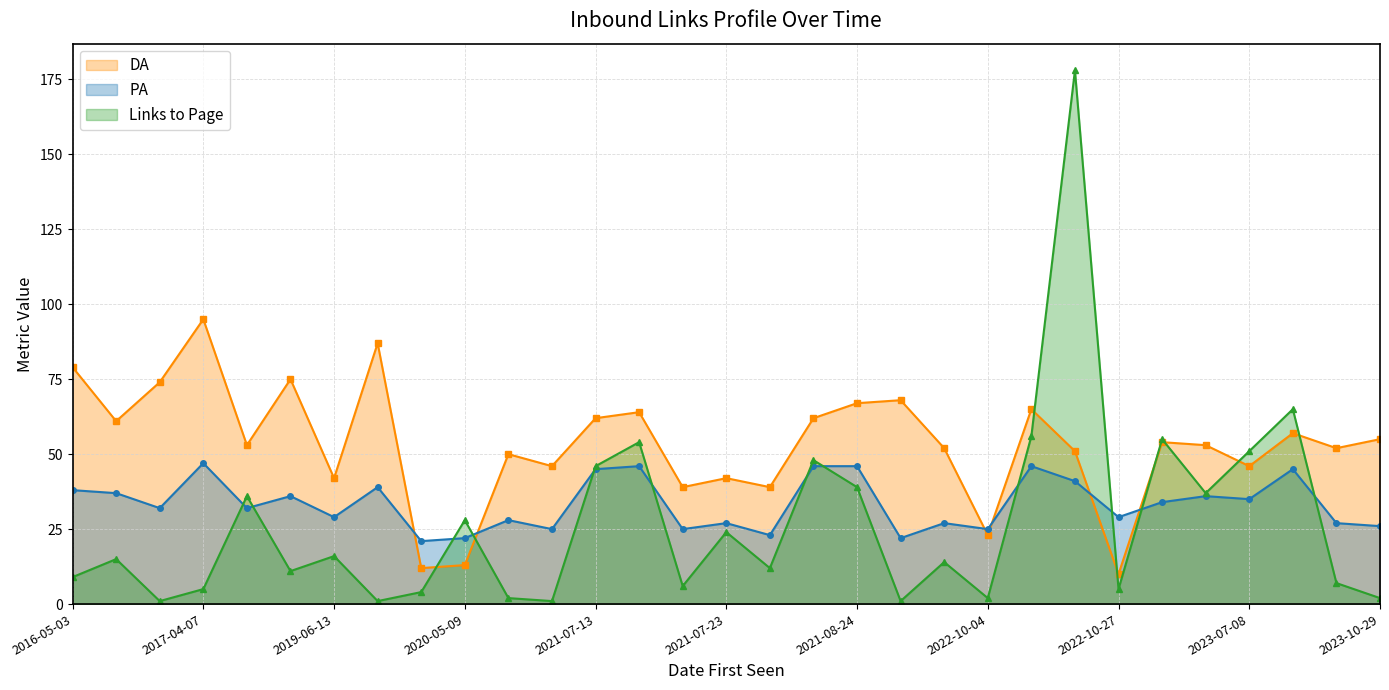

At which category does DA reach its first local valley?

2016-09-05